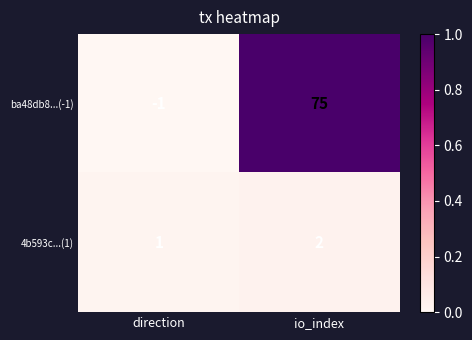

How many distinct data groups are displayed?

2